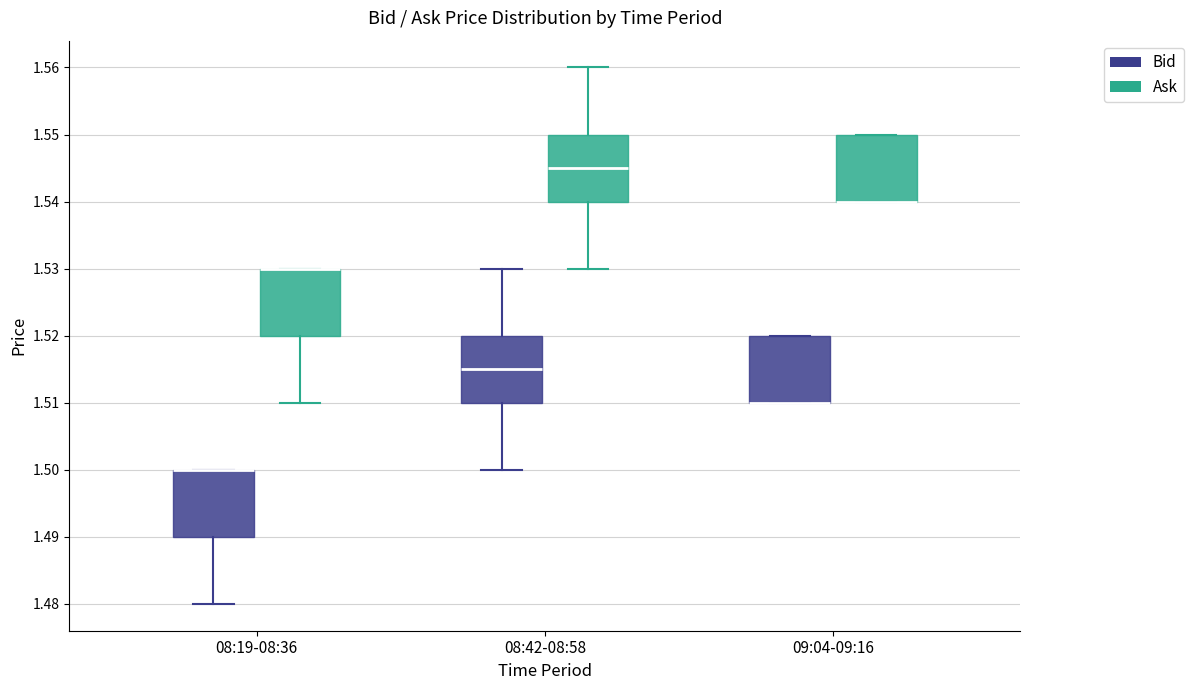

Where does the lower whisker of the box for 08:42-08:58 (Bid) end on the y-axis? The values are not printed on the chart, so give them approximately, as read against the axis.

1.500